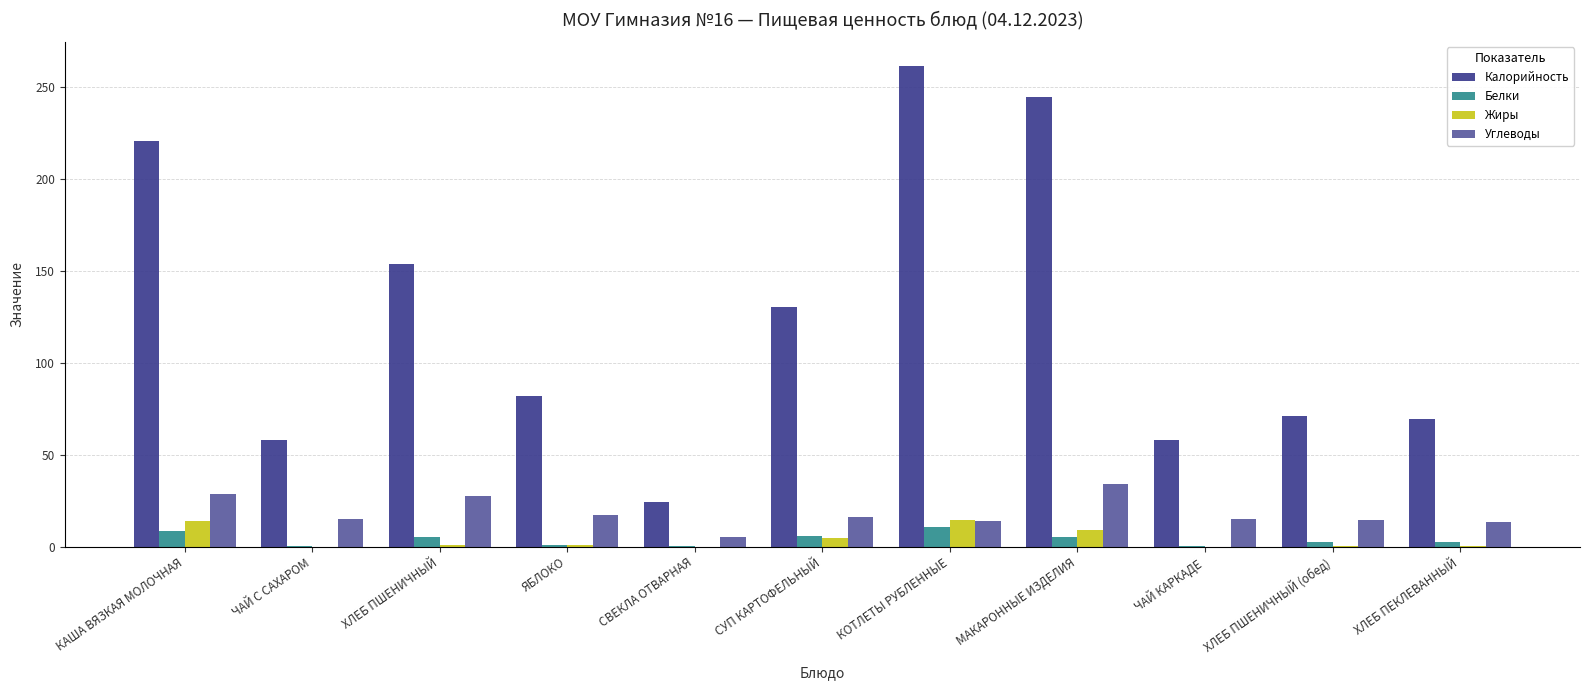

What is the maximum value for Калорийность?

261.5